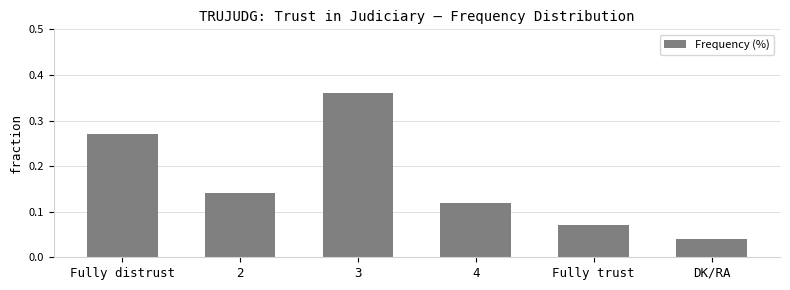

At which label is the value closest to 0?

DK/RA